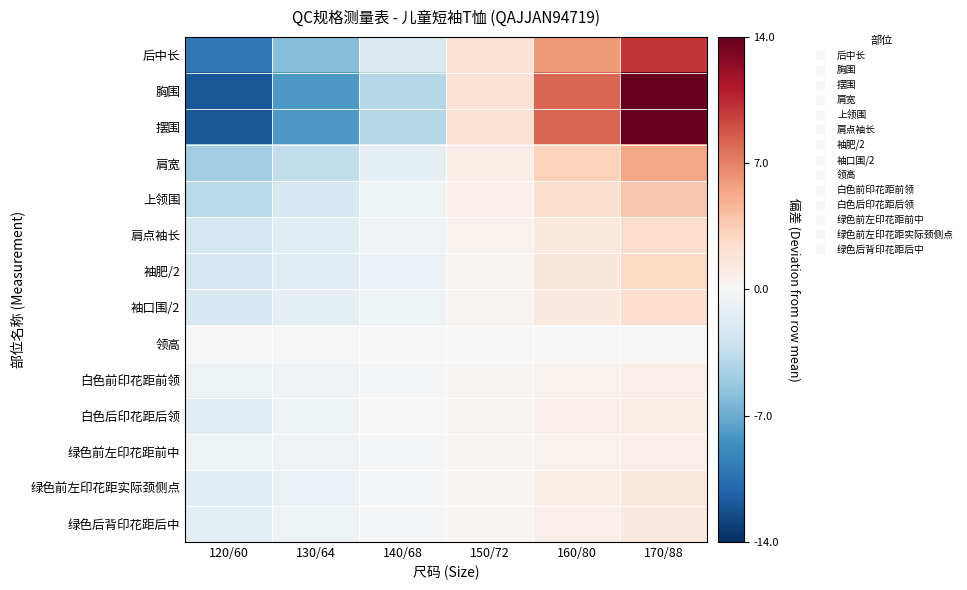

What is the maximum value shown in the chart?

14.0